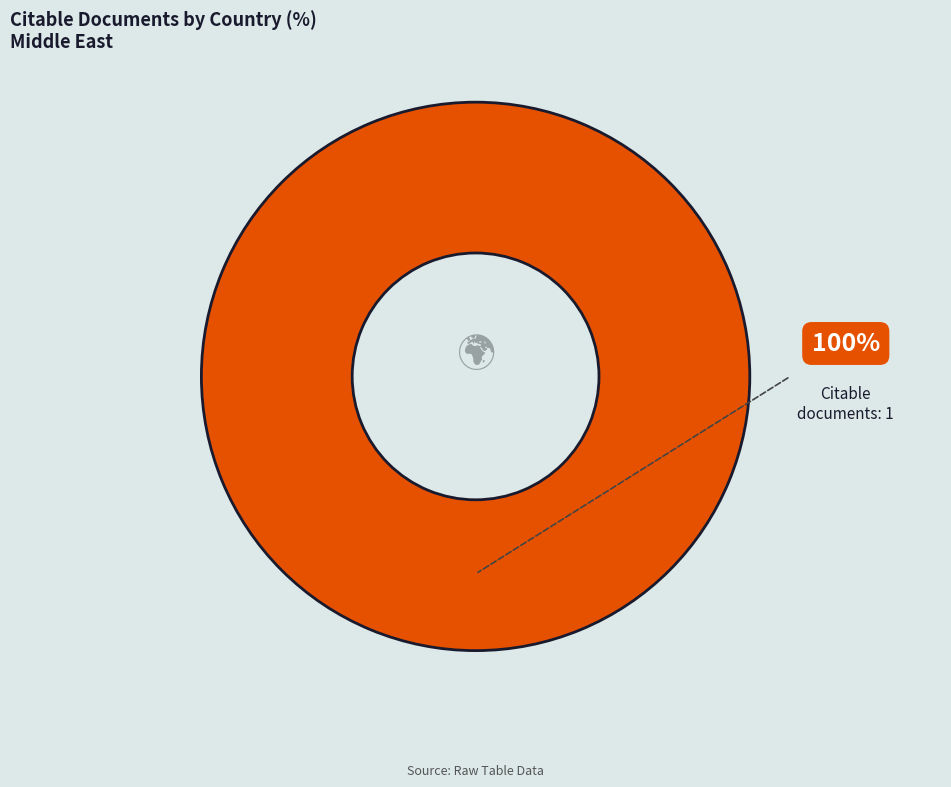

Does any single category account for the majority?

Yes